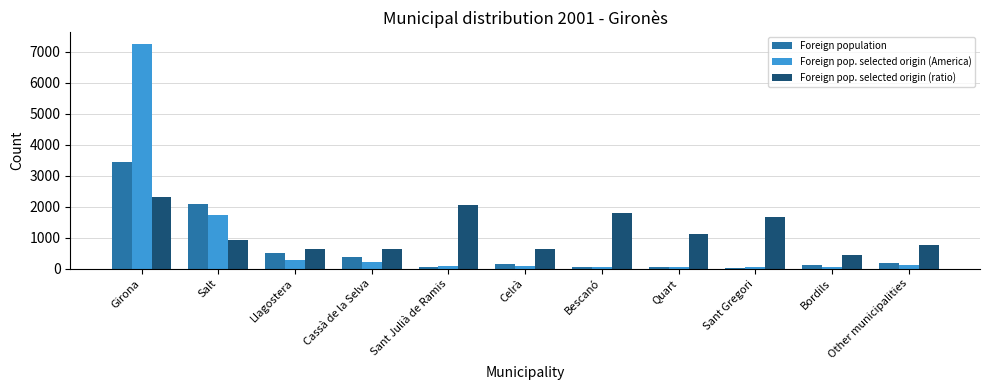

What is the sum of the Foreign population values at Llagostera and Other municipalities?

677